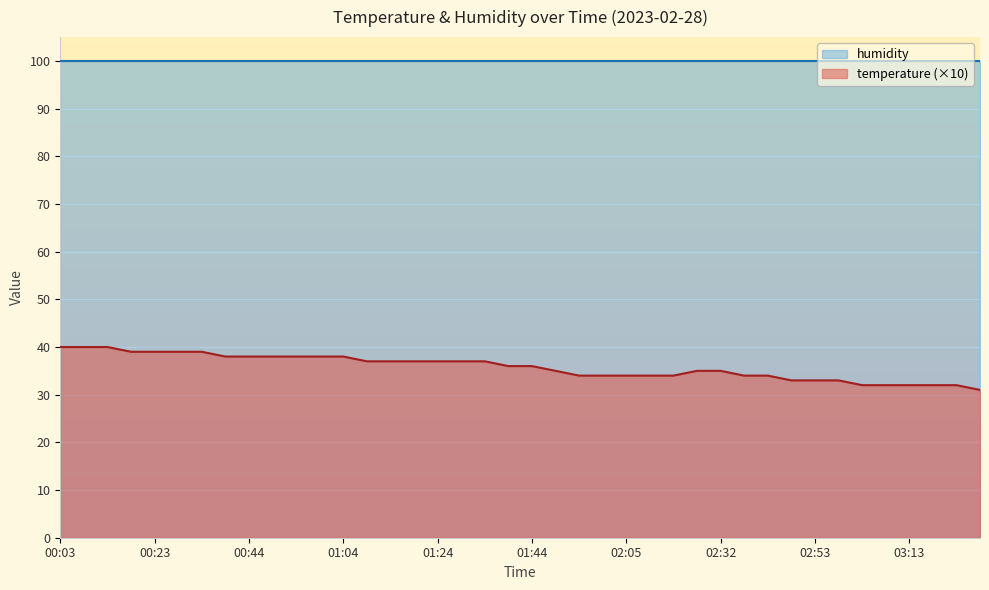

True or false: the data shows 45 at 02:15.

False